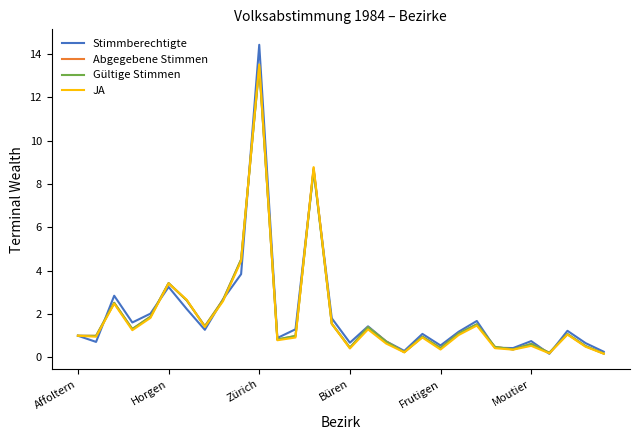

How many lines are shown in the chart?

4